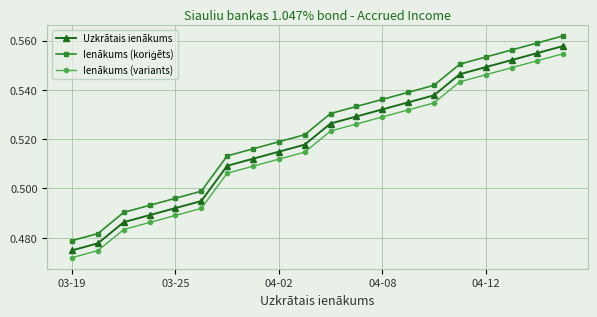

True or false: Ienākums (variants) and Uzkrātais ienākums cross at least once.

False